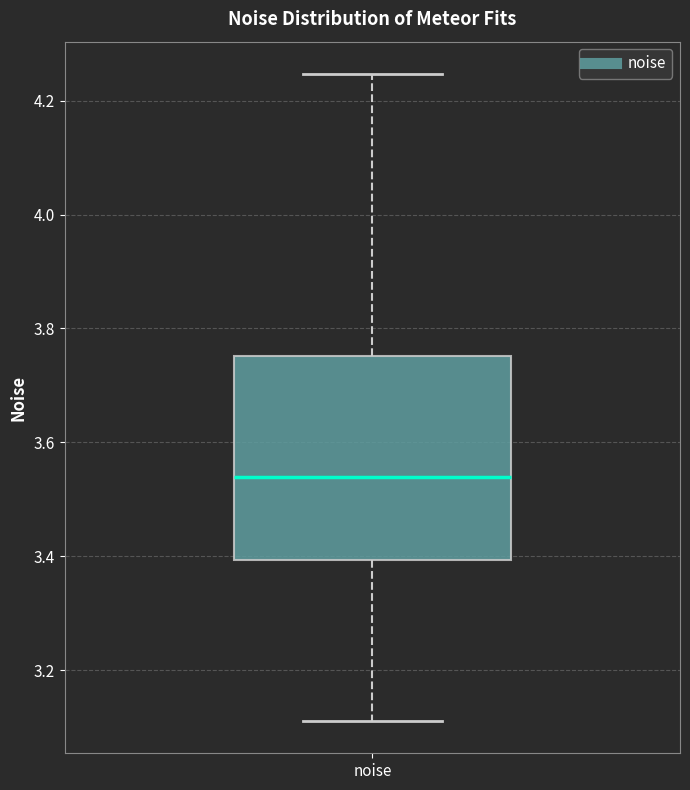

Transcribe this box plot: give where the median line is, the range the box spans, and where the two whiskers end, as read against the y-axis. The values are not printed on the chart, so give them approximately, as read against the axis.

median 3.54, box 3.40 to 3.76, whiskers 3.12 to 4.24